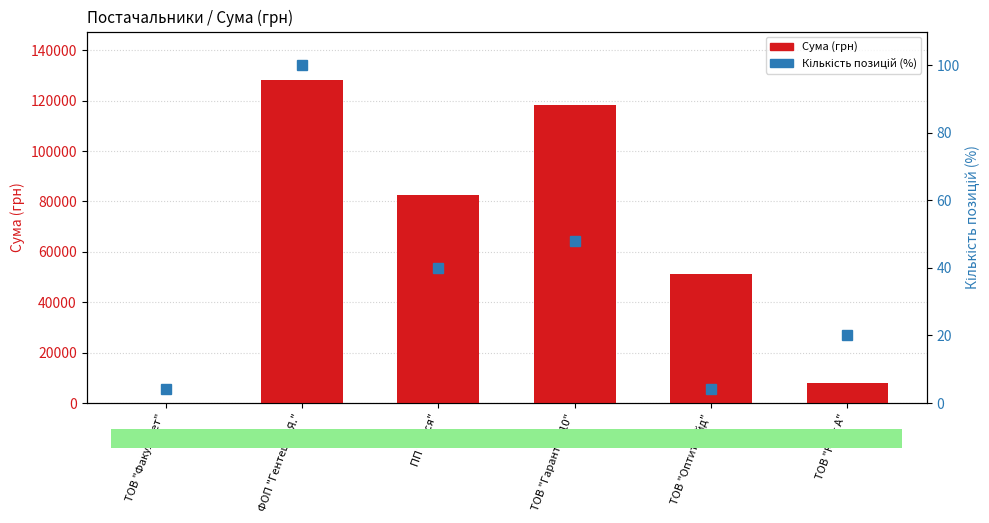

Is the value of Кількість позицій (%) at ТОВ "Факультет" greater than the value of Сума (грн) at ТОВ "Оптитрейд"?

No